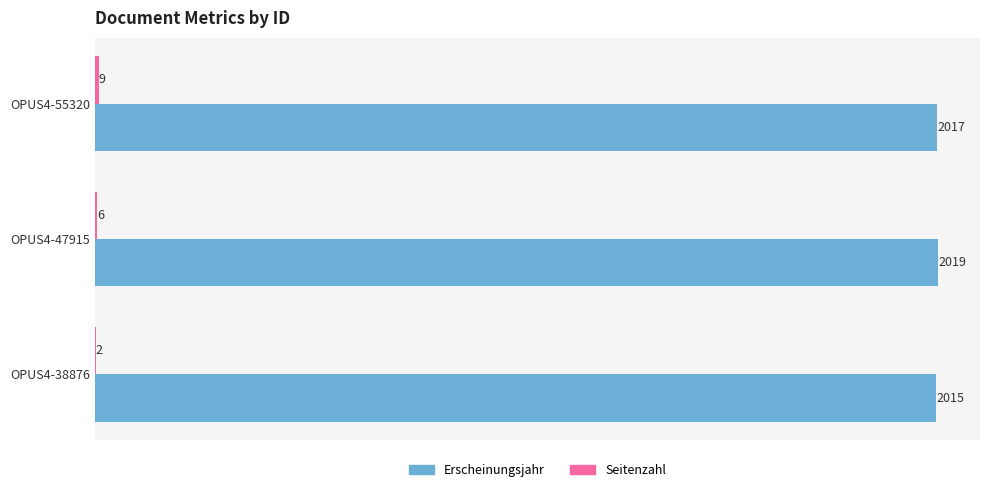

At which category does the chart reach its peak across all series?

OPUS4-47915